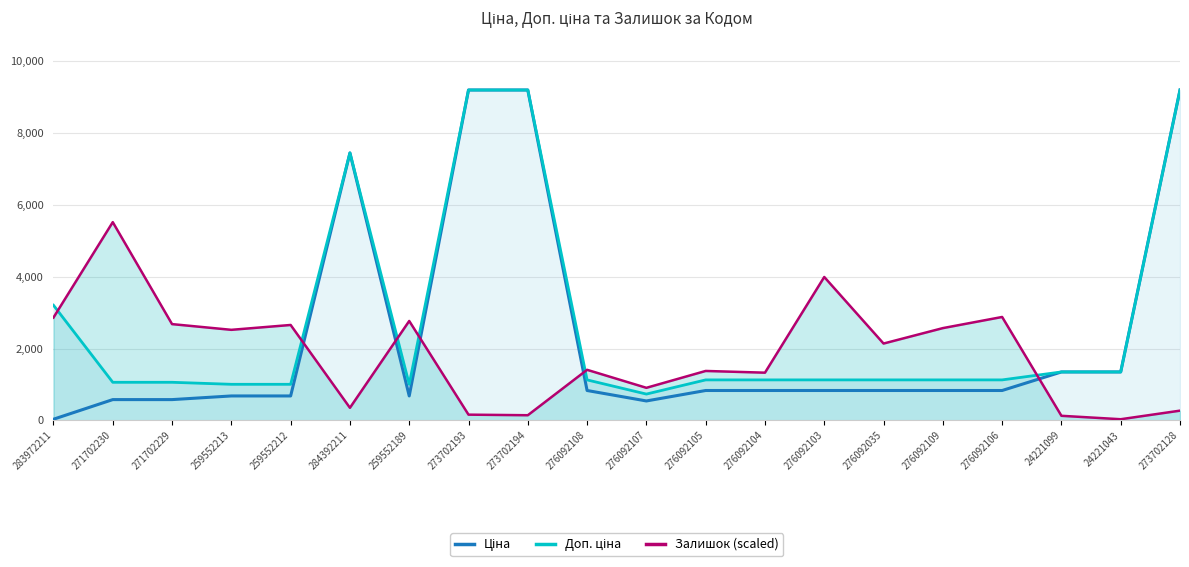

At which category does the chart reach its minimum across all series?

24221043